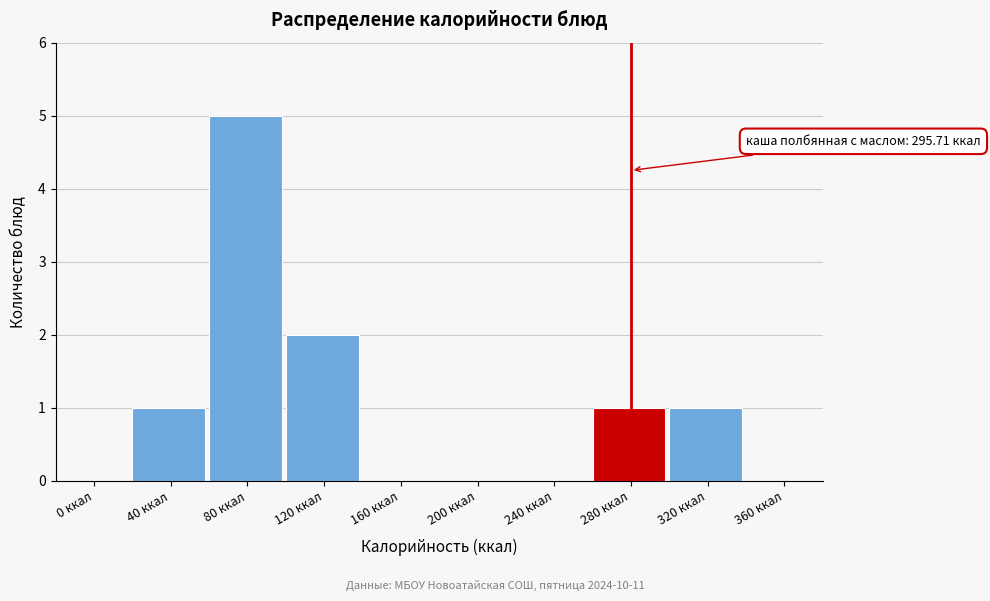

Reading left to right, list all the values displayed in this chart.

0 ккал=0	40 ккал=1	80 ккал=5	120 ккал=2	160 ккал=0	200 ккал=0	240 ккал=0	280 ккал=1	320 ккал=1	360 ккал=0